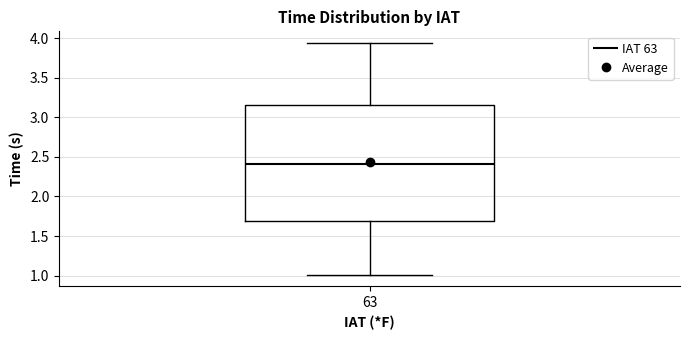

Transcribe this box plot: give where the median line is, the range the box spans, and where the two whiskers end, as read against the y-axis. The values are not printed on the chart, so give them approximately, as read against the axis.

median 2.40, box 1.70 to 3.15, whiskers 1.00 to 3.95